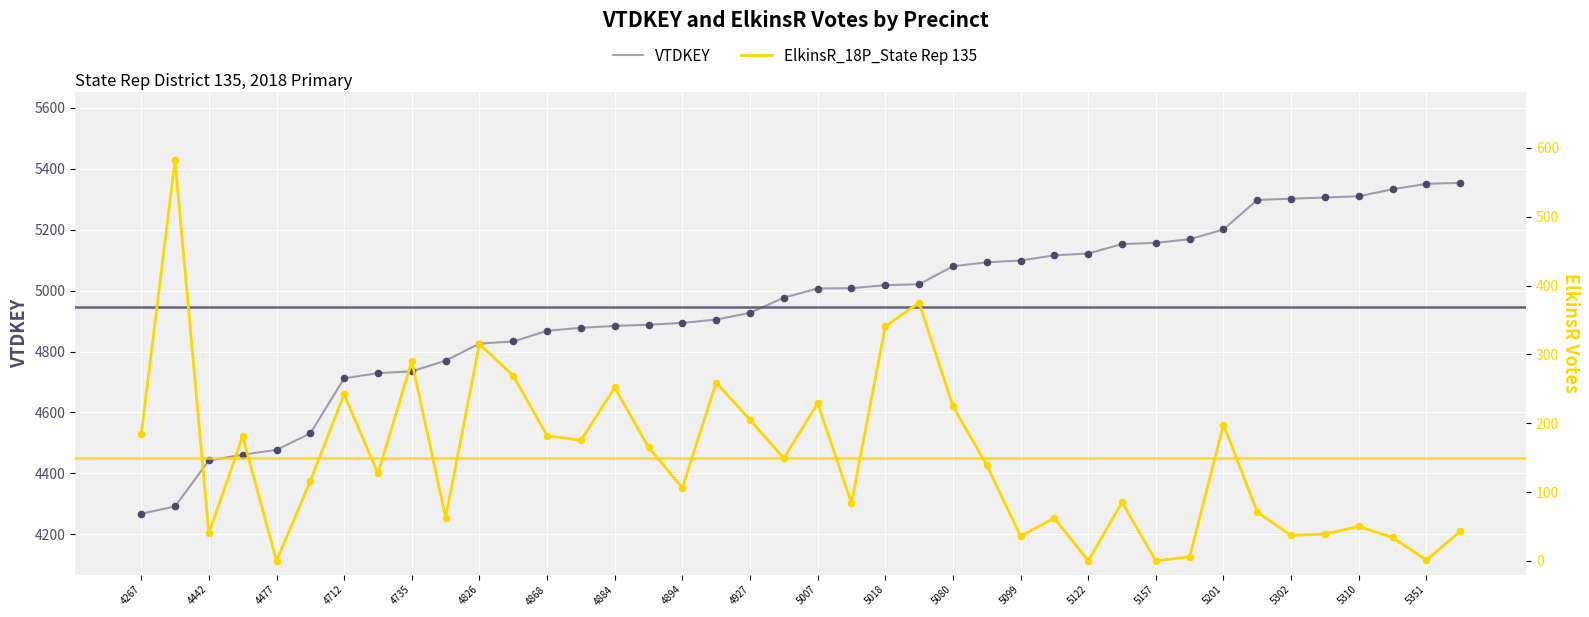

What are all the series names shown in the legend?

VTDKEY, ElkinsR_18P_State Rep 135